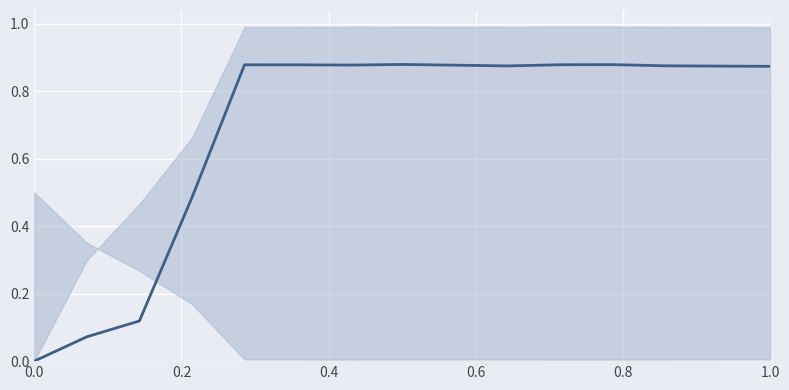

Is this an area chart (filled region under the line)?

No